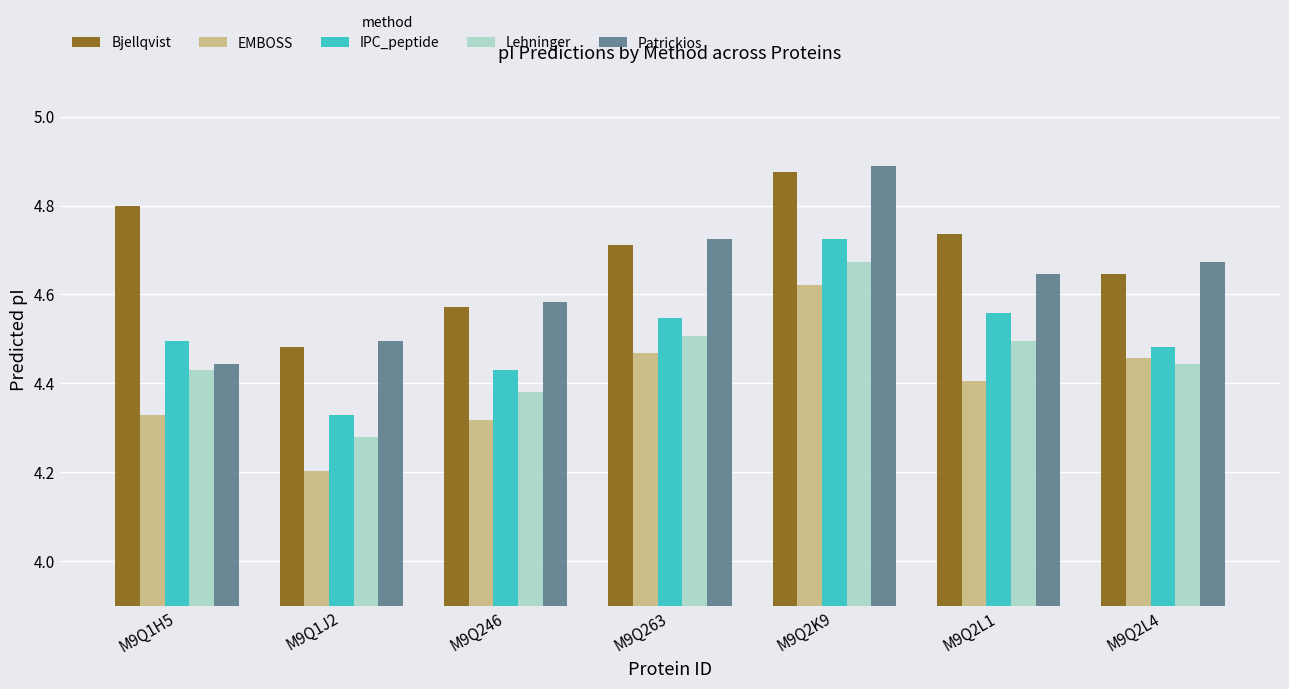

Which label corresponds to the smallest value in the chart?

M9Q1J2